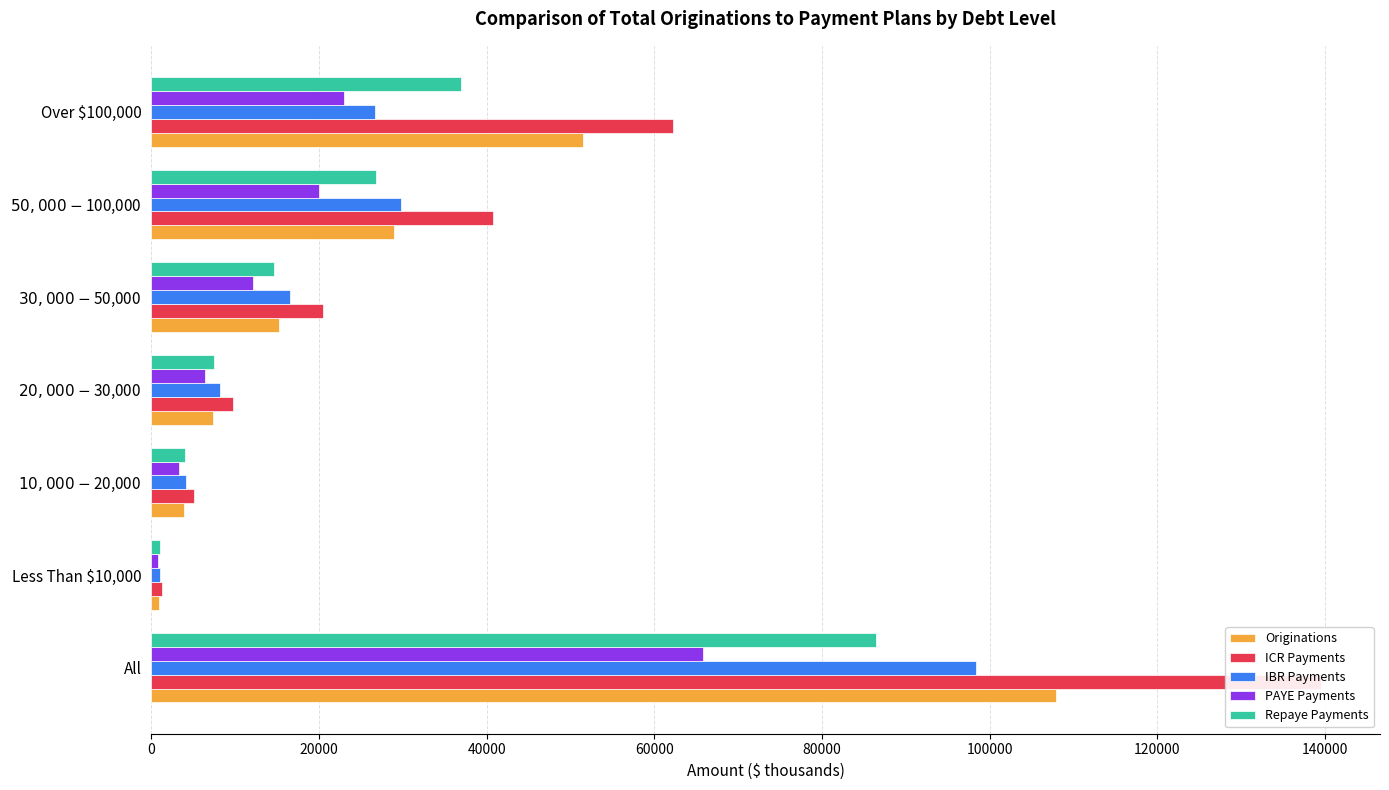

How many data points in PAYE Payments are less than 12174?

3